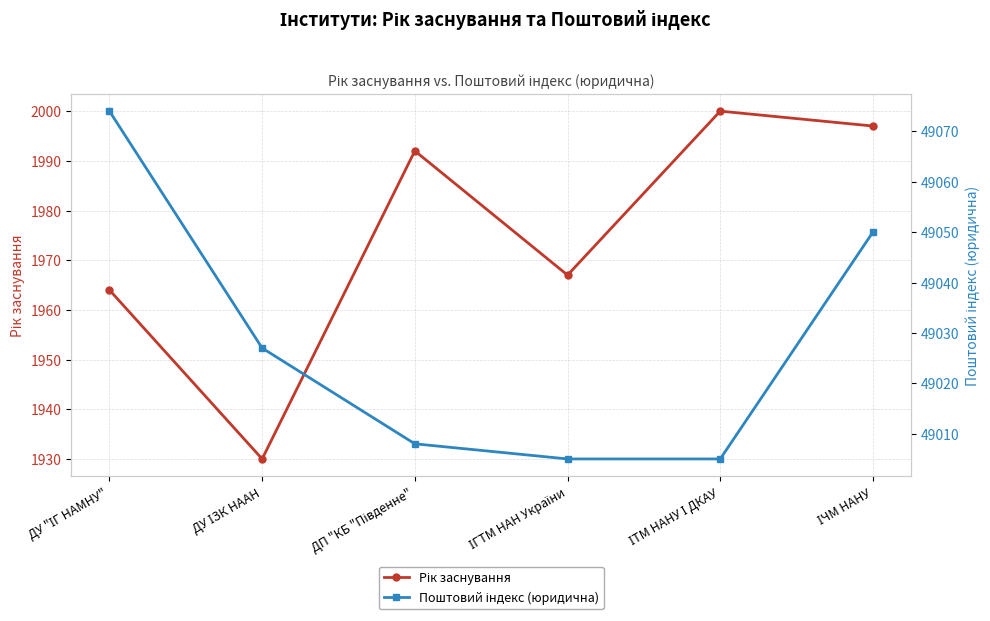

At which category is the sum across all series the highest?

ІЧМ НАНУ